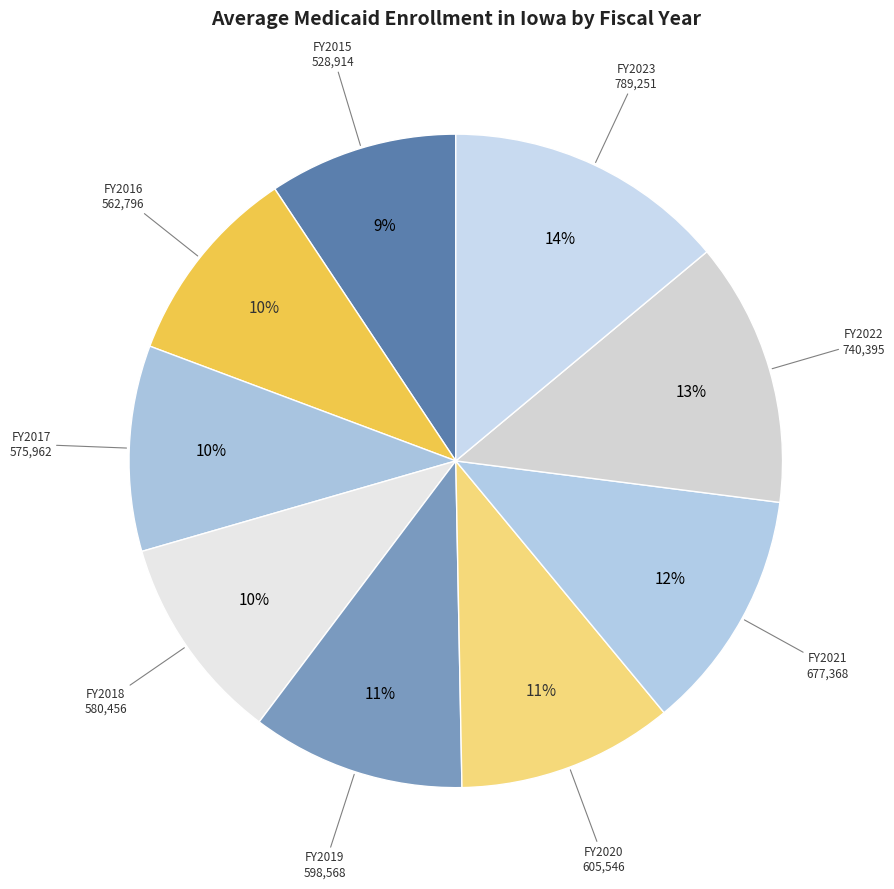

Count the number of slices in the pie.

9